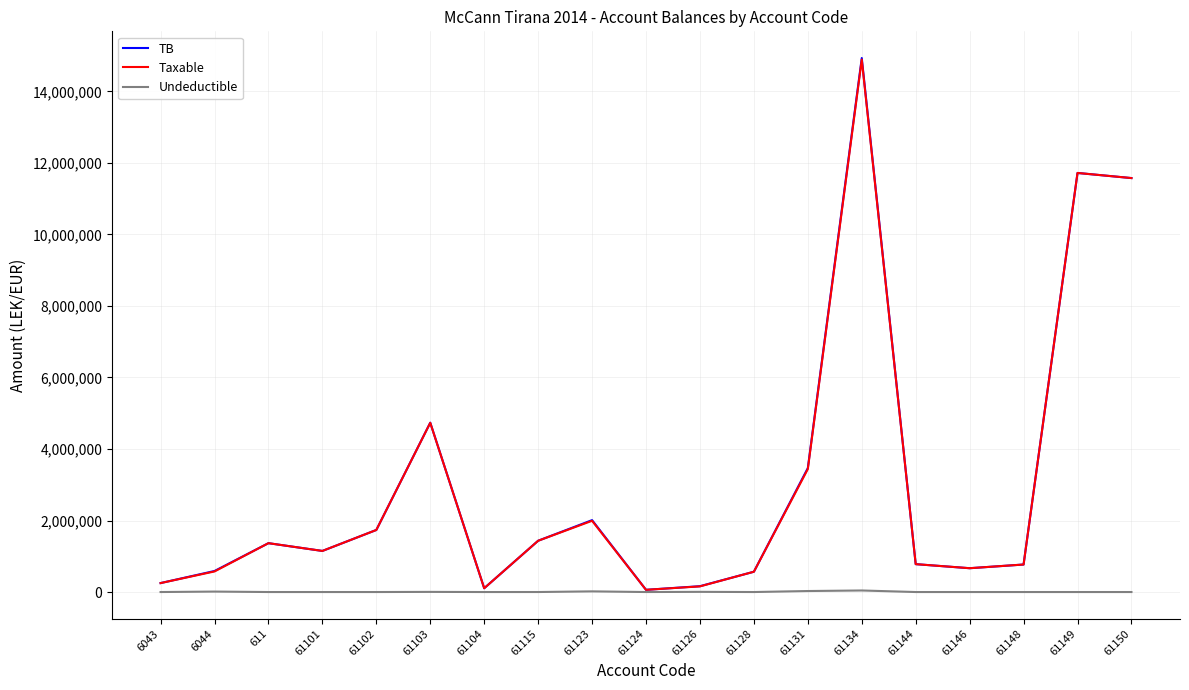

How many lines are shown in the chart?

3